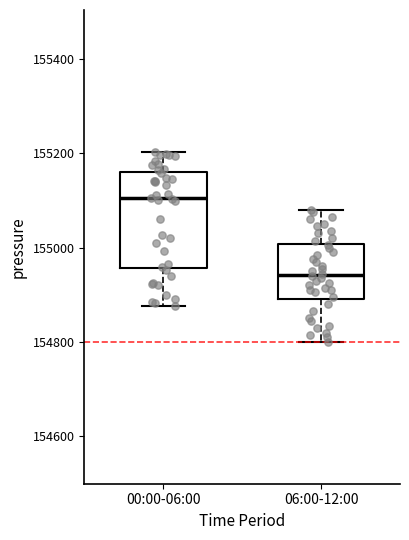

Which box's median line is the lowest?

06:00-12:00